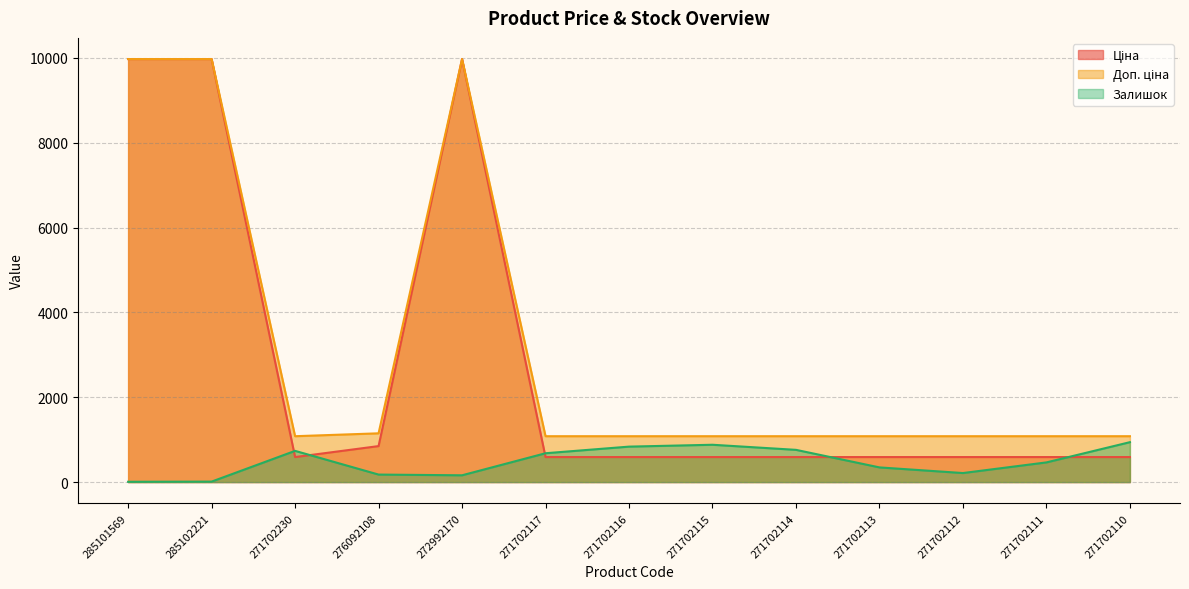

Where is Ціна nearest to the value 5282?

276092108